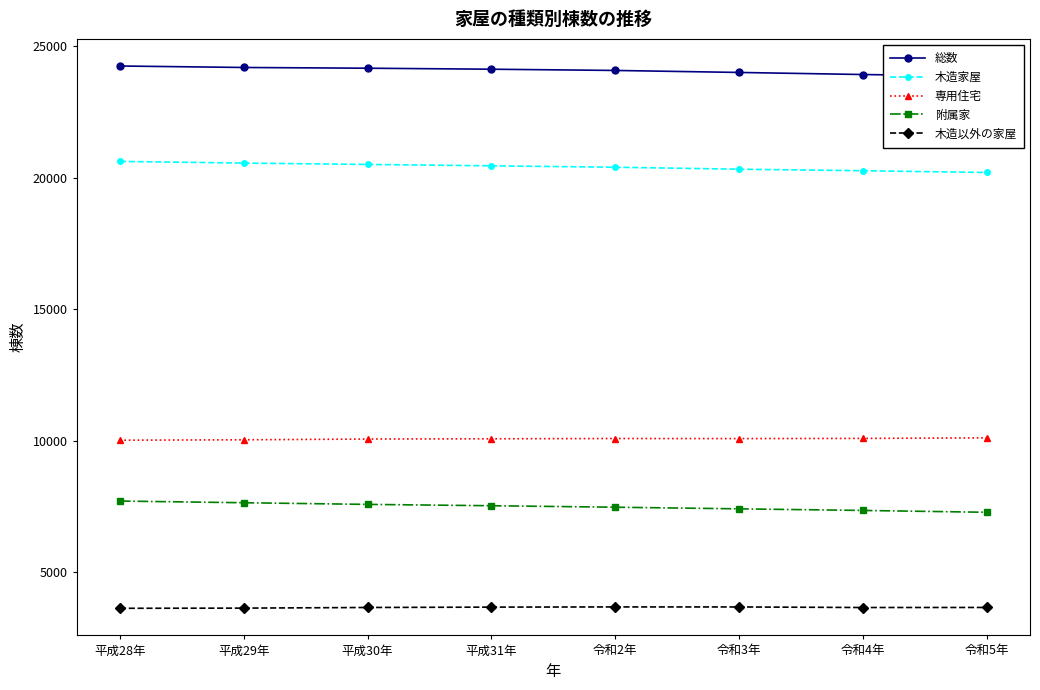

Reading left to right, what are all the values shown in this chart?

総数: 平成28年=24248	平成29年=24192	平成30年=24164	平成31年=24126	令和2年=24079	令和3年=24003	令和4年=23924	令和5年=23859
木造家屋: 平成28年=20620	平成29年=20557	平成30年=20505	平成31年=20453	令和2年=20399	令和3年=20324	令和4年=20266	令和5年=20199
専用住宅: 平成28年=10020	平成29年=10035	平成30年=10064	平成31年=10073	令和2年=10084	令和3年=10081	令和4年=10088	令和5年=10109
附属家: 平成28年=7706	平成29年=7642	平成30年=7579	平成31年=7528	令和2年=7472	令和3年=7410	令和4年=7349	令和5年=7279
木造以外の家屋: 平成28年=3628	平成29年=3635	平成30年=3659	平成31年=3673	令和2年=3680	令和3年=3679	令和4年=3658	令和5年=3660